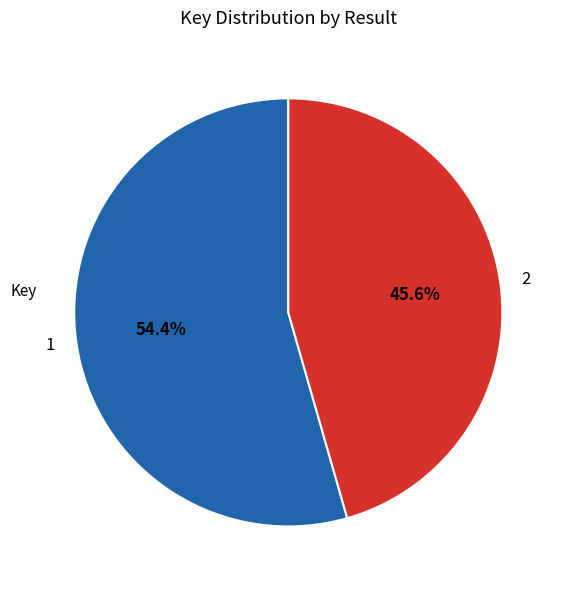

Count the number of slices in the pie.

2